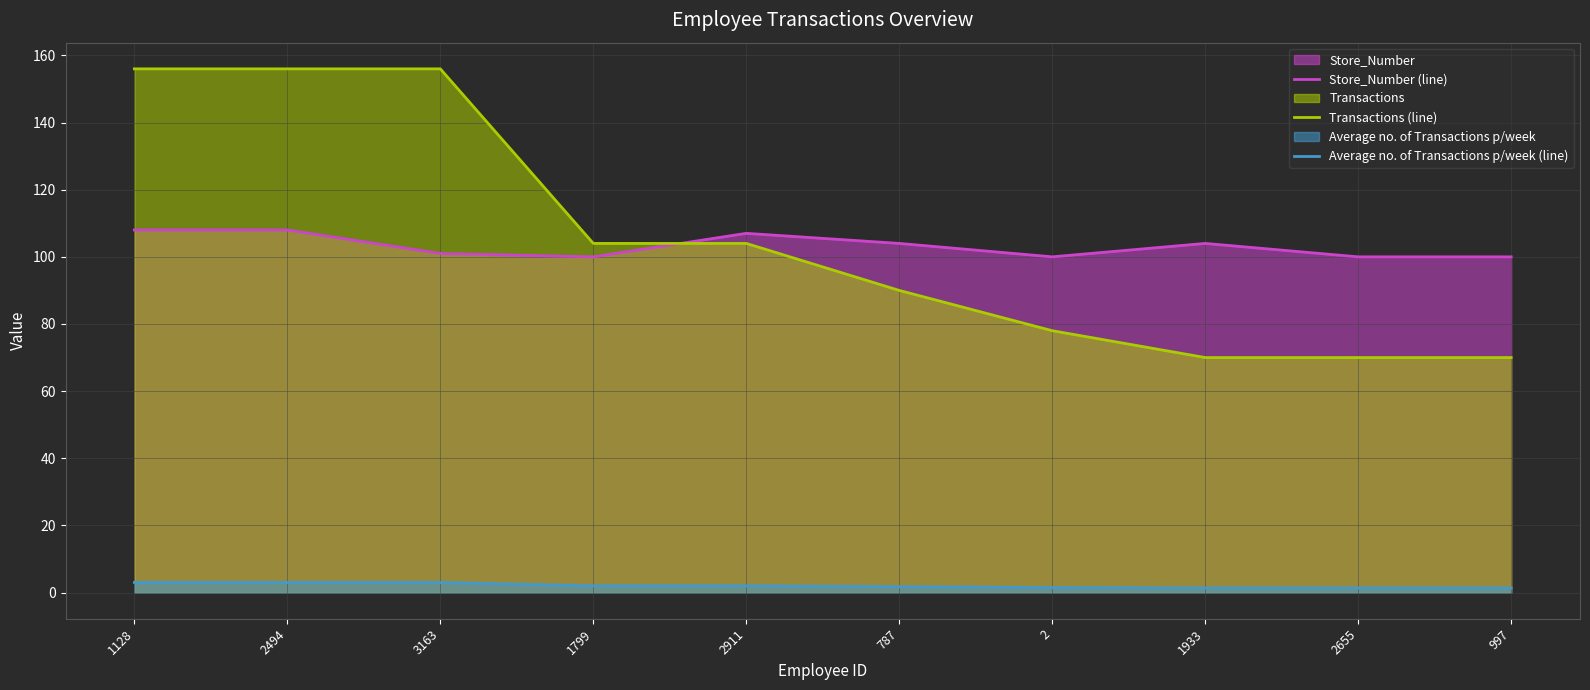

True or false: Store_Number (line) and Average no. of Transactions p/week (line) intersect in this chart.

False